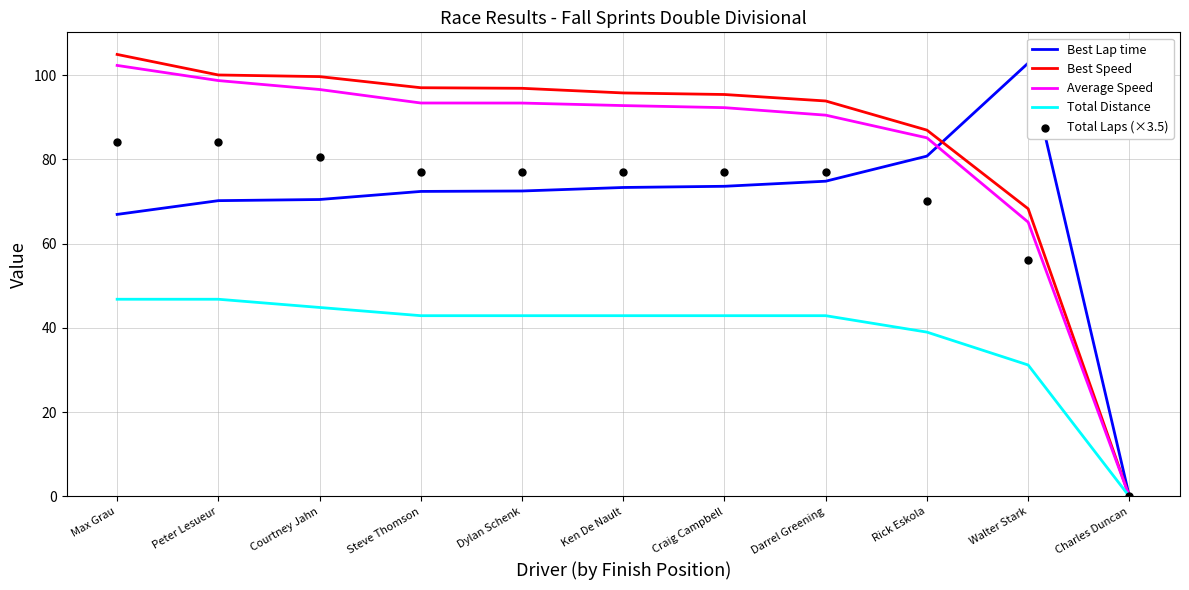

What is the total value across all series at Courtney Jahn?

392.0